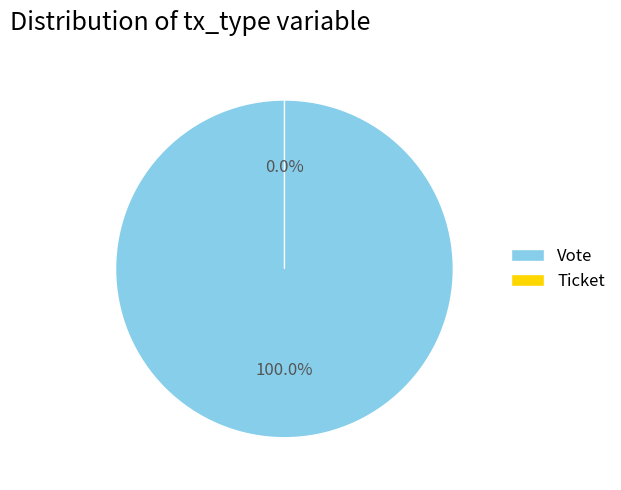

What percentage is the Vote slice, to the nearest percent?

100%